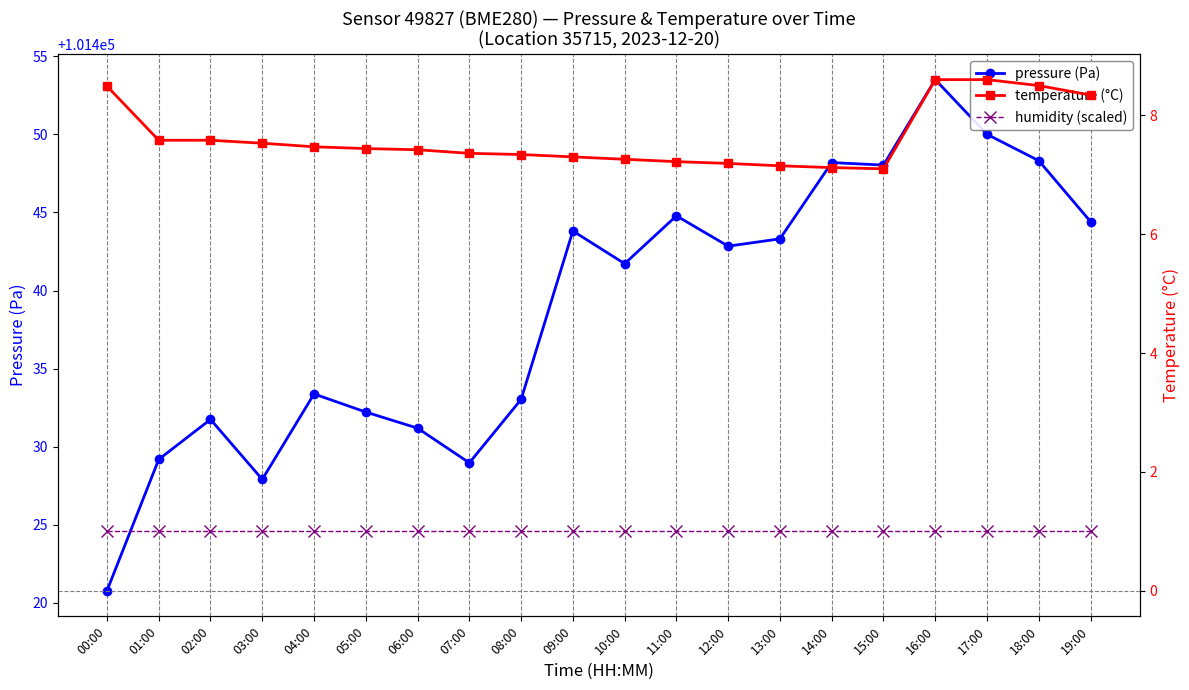

What position from the left is 02:00?

3